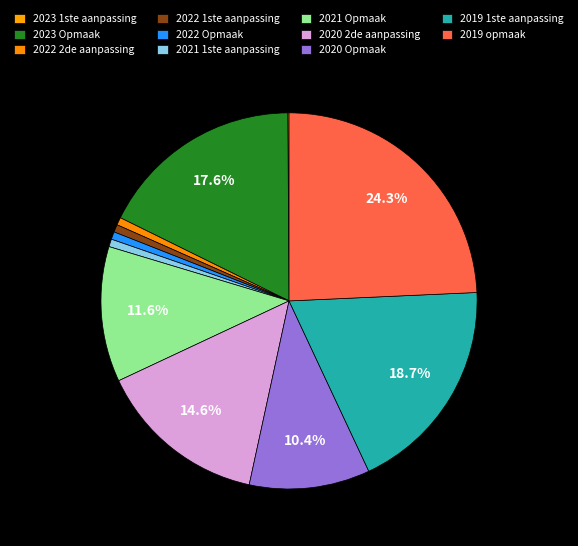

Does 2022 1ste aanpassing represent more than half of the total?

No